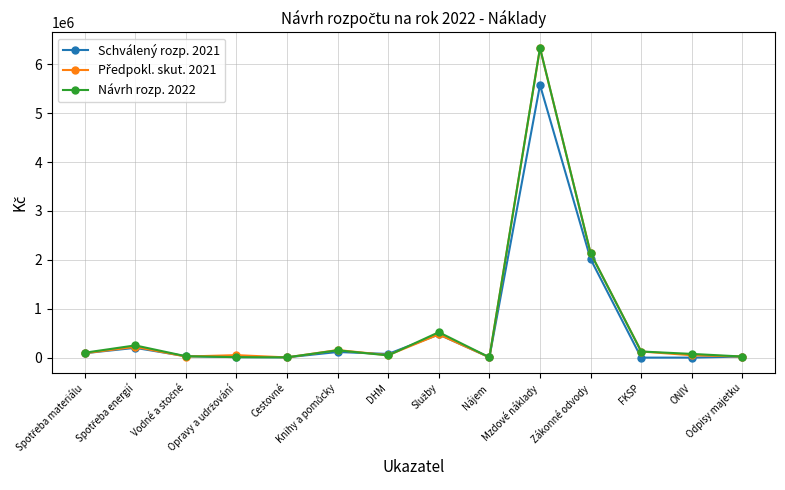

At which category is the sum across all series the highest?

Mzdové náklady